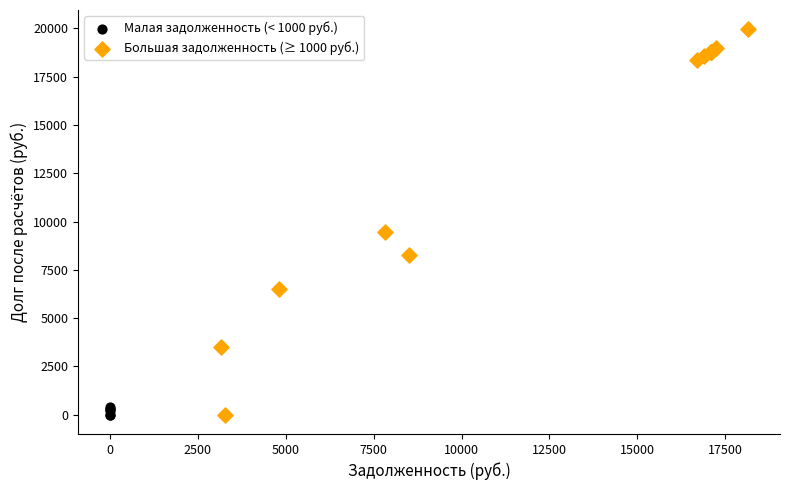

Which series reaches the maximum Y coordinate?

Большая задолженность (≥ 1000 руб.)